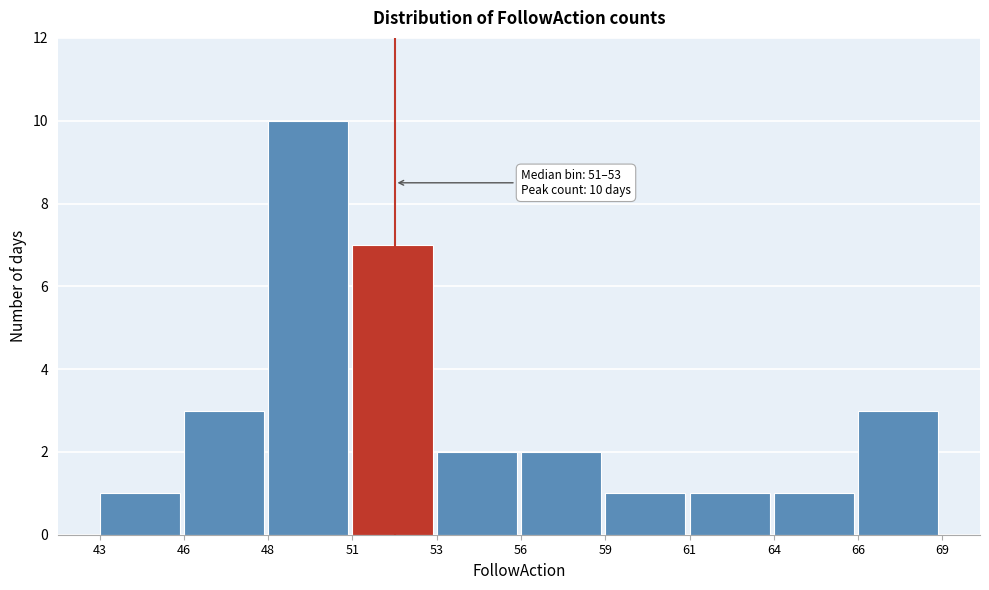

Reading right to left, transcribe all the data shown in this chart.

3	1	1	1	2	2	7	10	3	1